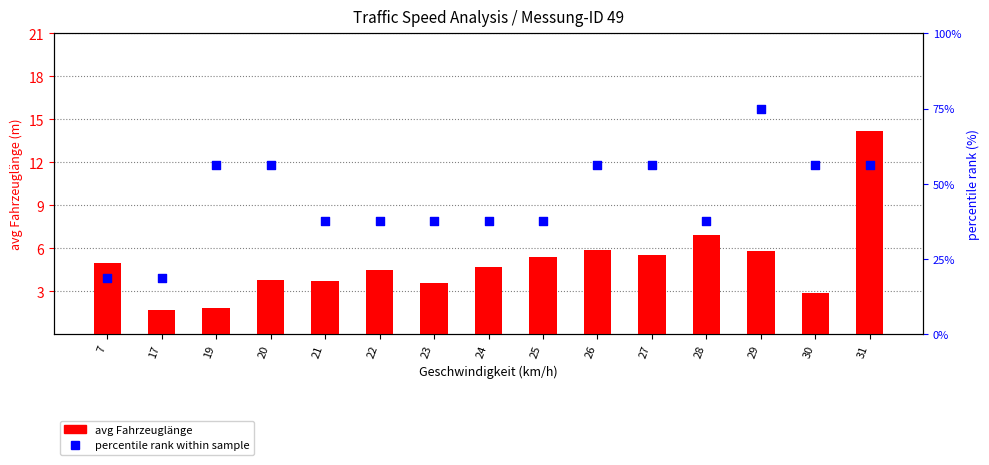

Which series has the largest total across all categories?

percentile rank within sample